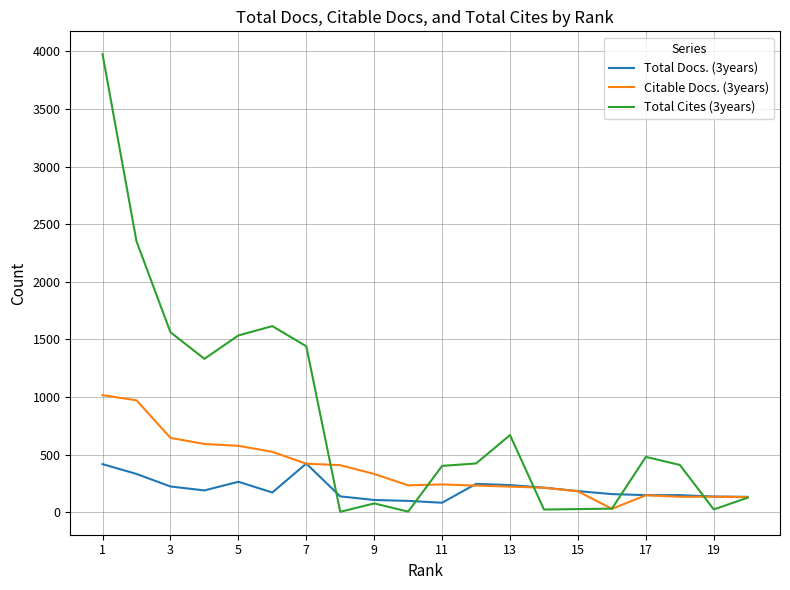

Which series has the largest total across all categories?

Total Cites (3years)